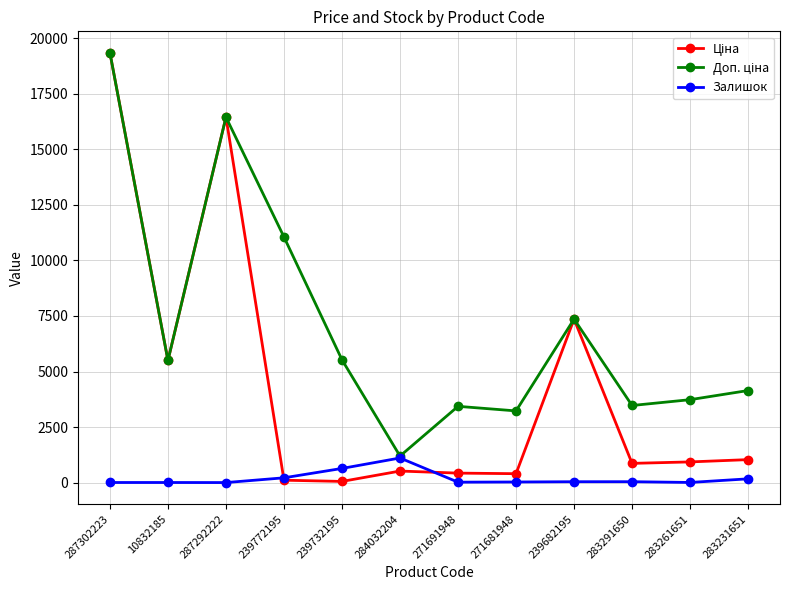

At which category is the sum across all series the highest?

287302223